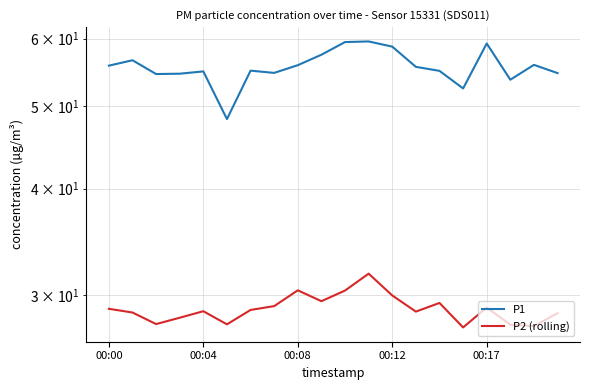

What are all the series names shown in the legend?

P1, P2 (rolling)